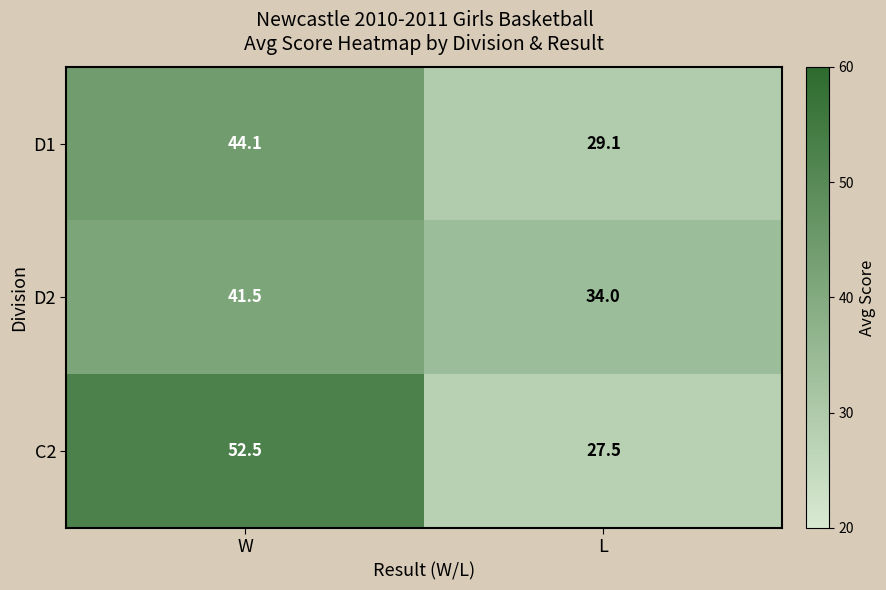

At which label does C2 reach its minimum?

L